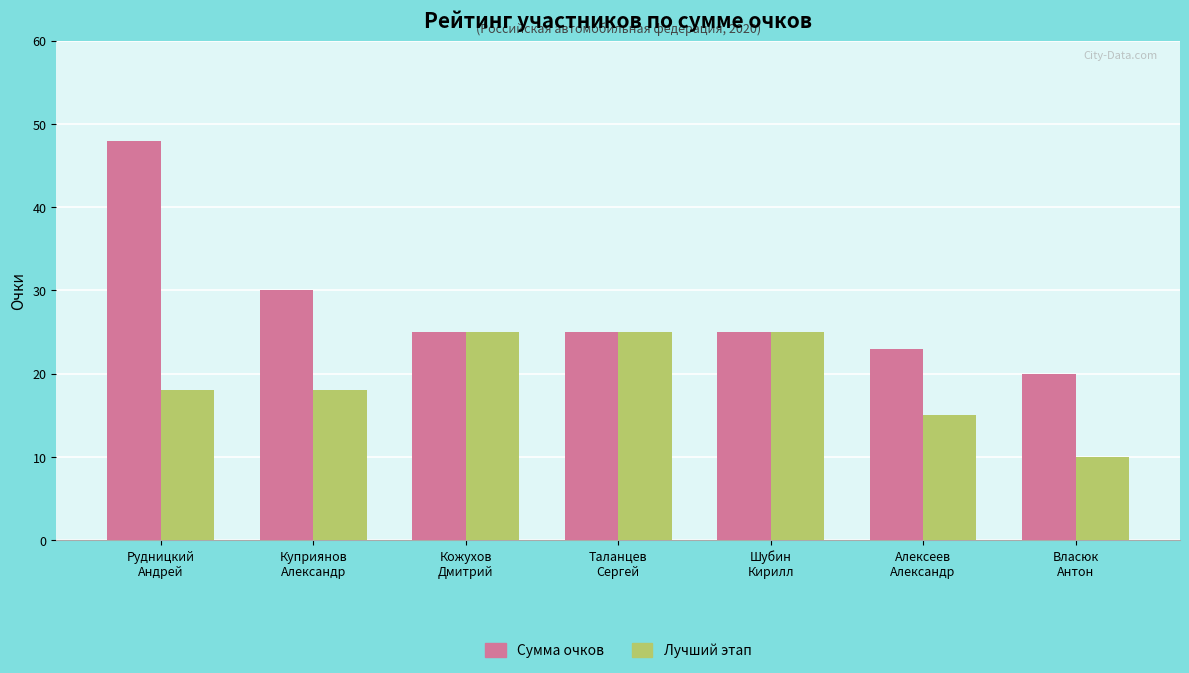

How many Лучший этап values are between 15 and 25?

6